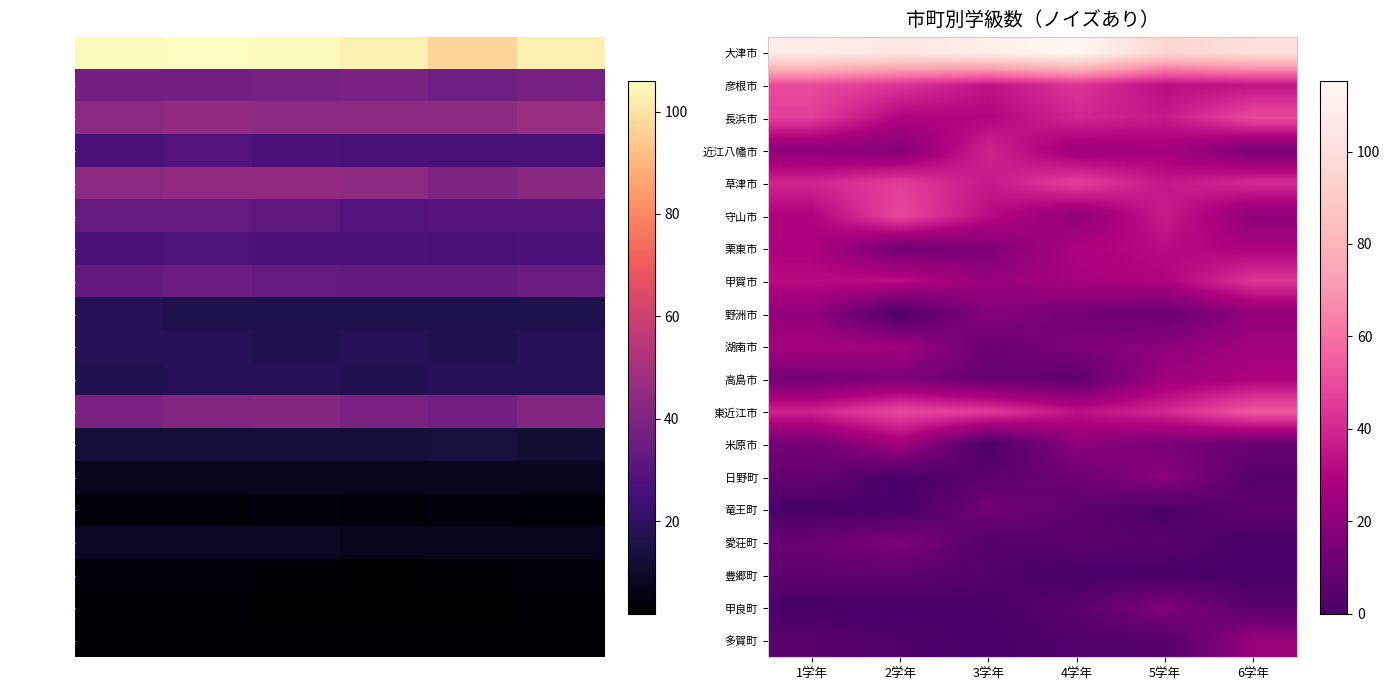

Which category has the highest value in the 高島市 series?

6学年